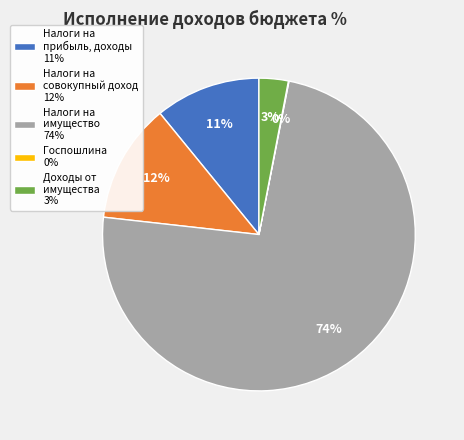

Which category has the biggest portion of the pie?

Налоги на имущество 74%